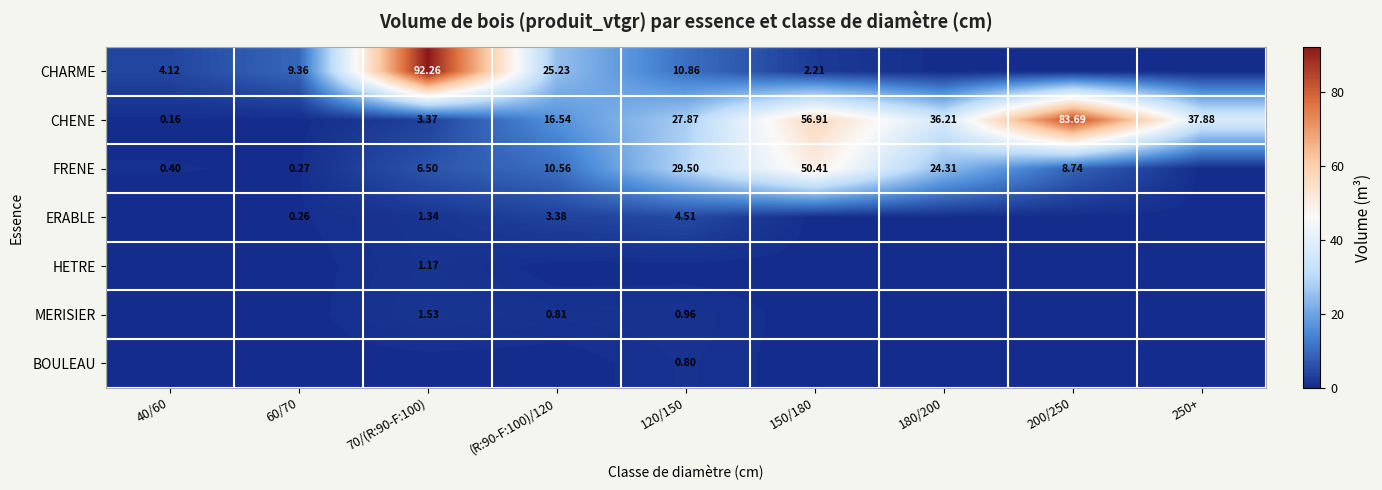

Is the value of MERISIER at 120/150 greater than the value of CHENE at 70/(R:90-F:100)?

No